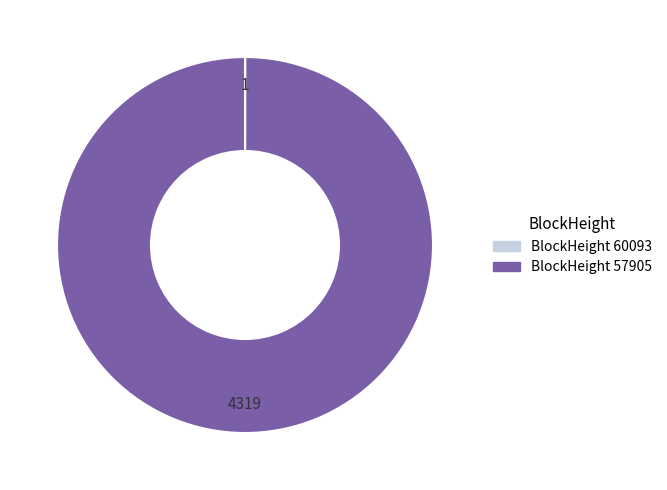

Is there any slice that represents more than half of the pie?

Yes